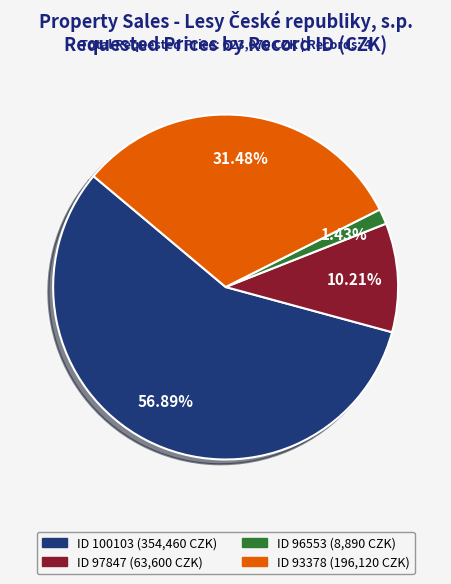

To the nearest percent, what is the average slice percentage?

25%